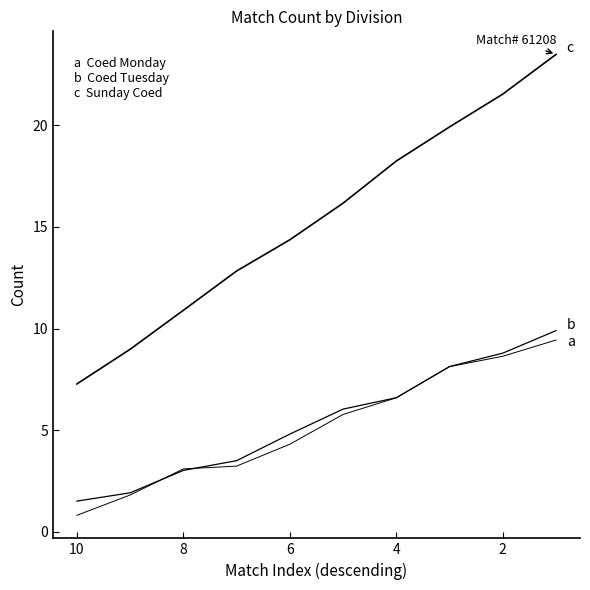

True or false: Coed Tuesday and Sunday Coed cross at least once.

False